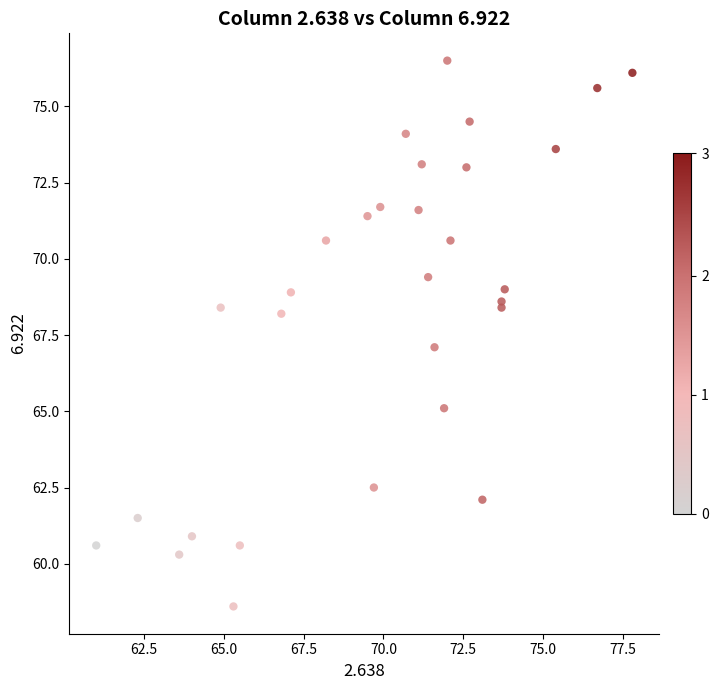

What is the range of X values (max minus min)?

16.8